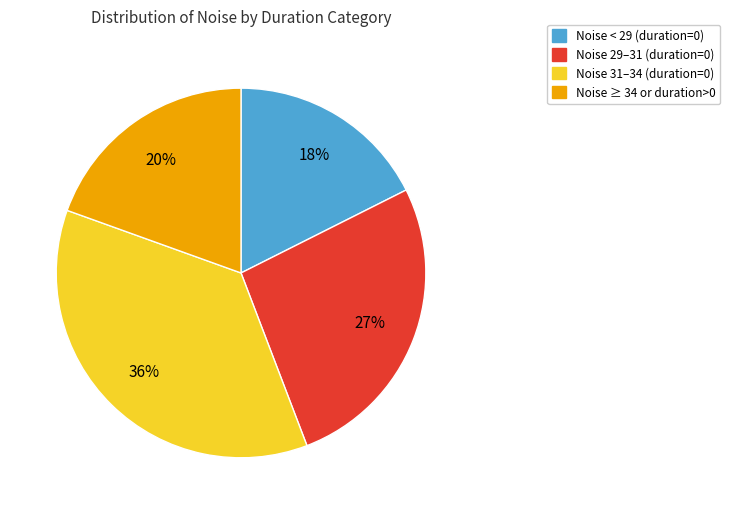

True or false: Noise 29–31 (duration=0) accounts for 27% of the total.

True